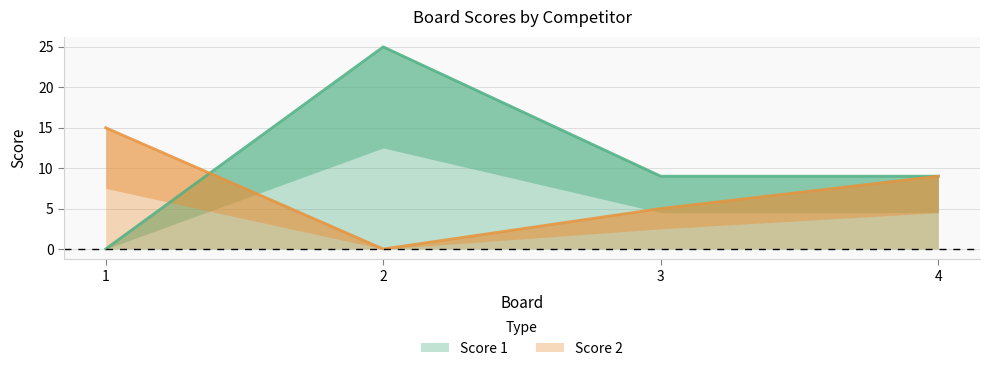

How many series are shown in this chart?

2